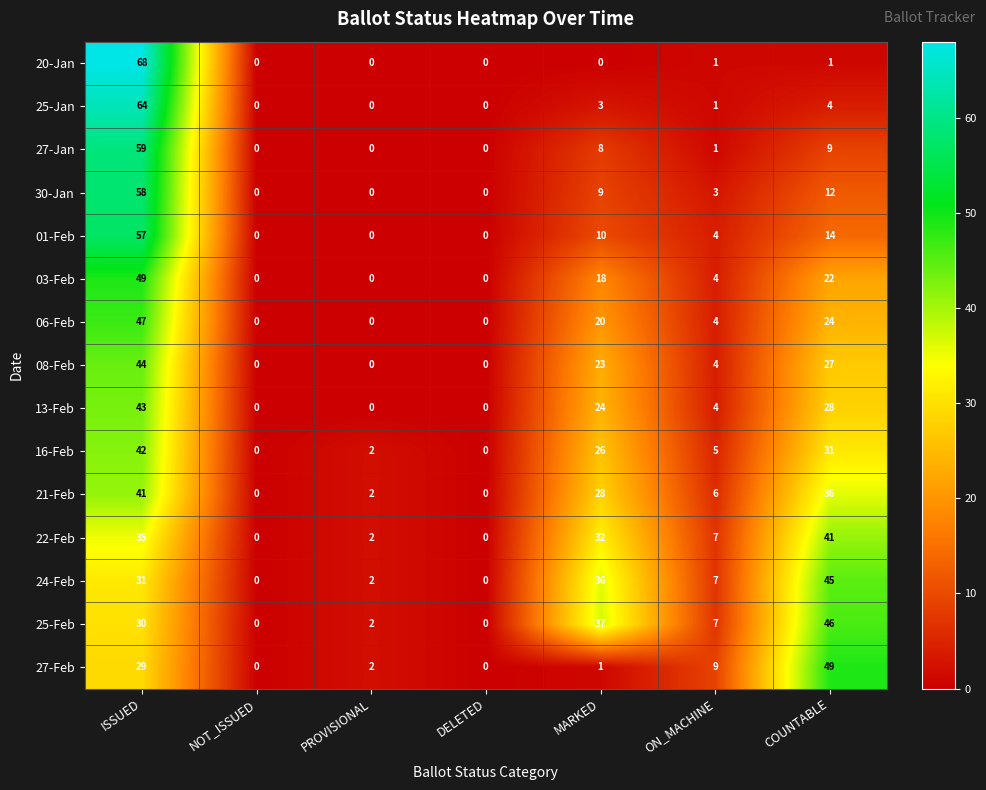

Rank the series at ISSUED from highest to lowest value.

20-Jan, 25-Jan, 27-Jan, 30-Jan, 01-Feb, 03-Feb, 06-Feb, 08-Feb, 13-Feb, 16-Feb, 21-Feb, 22-Feb, 24-Feb, 25-Feb, 27-Feb